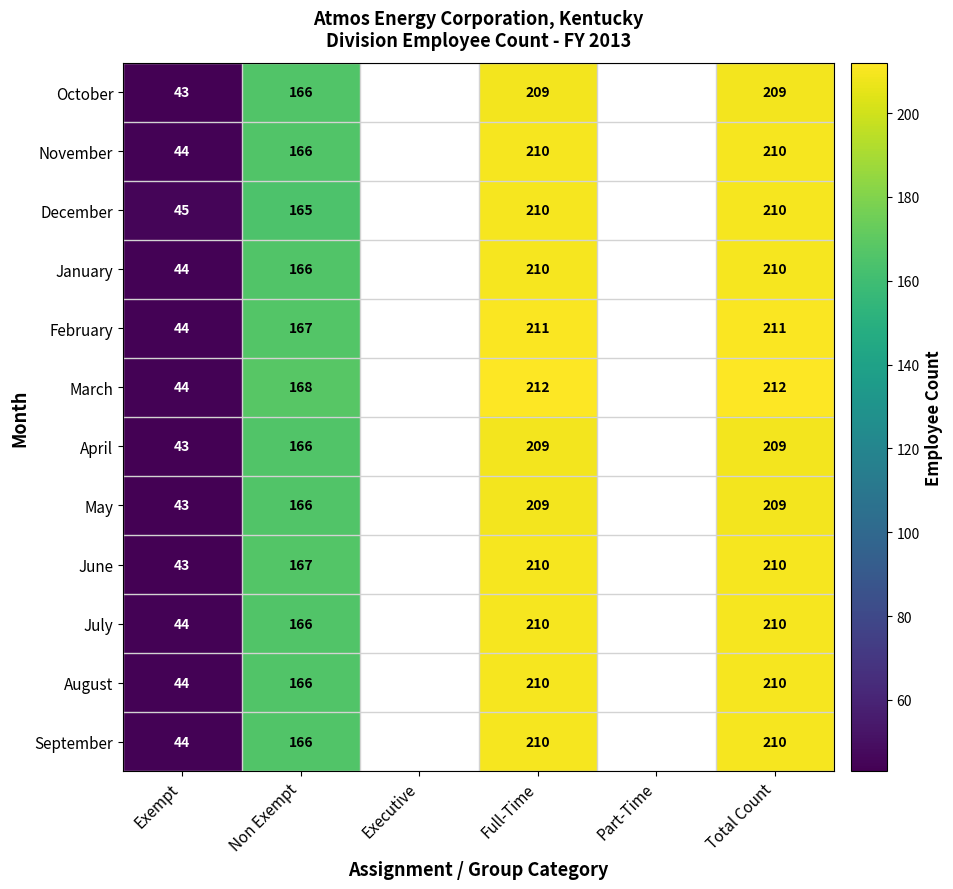

What is the total value across all series at Total Count?

2520